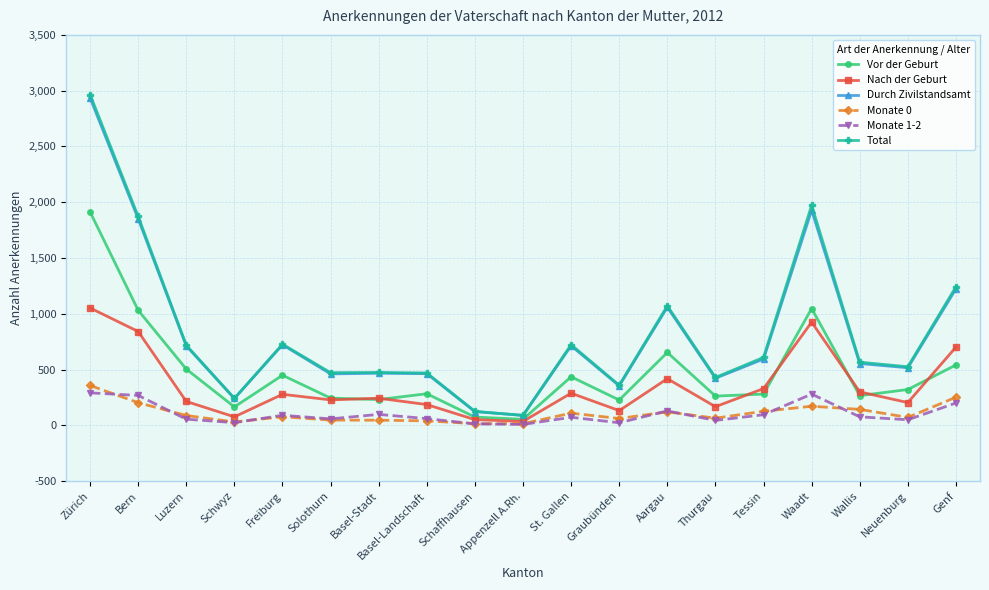

True or false: Monate 0 and Durch Zivilstandsamt cross at least once.

False